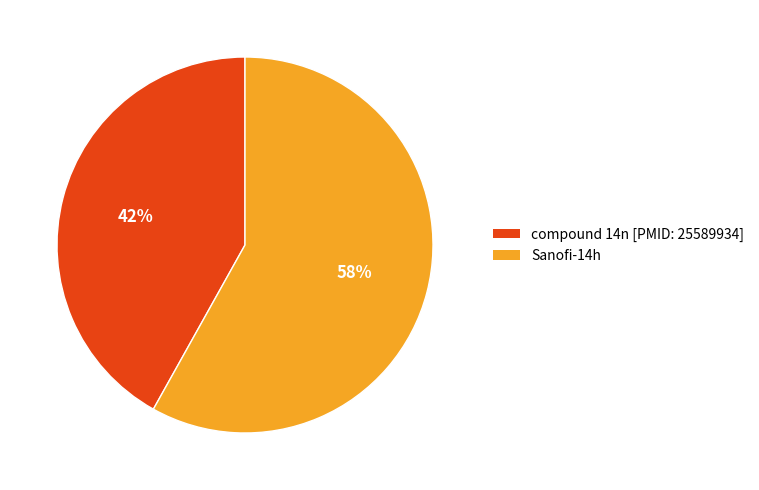

What percentage is the compound 14n [PMID: 25589934] slice, to the nearest percent?

42%